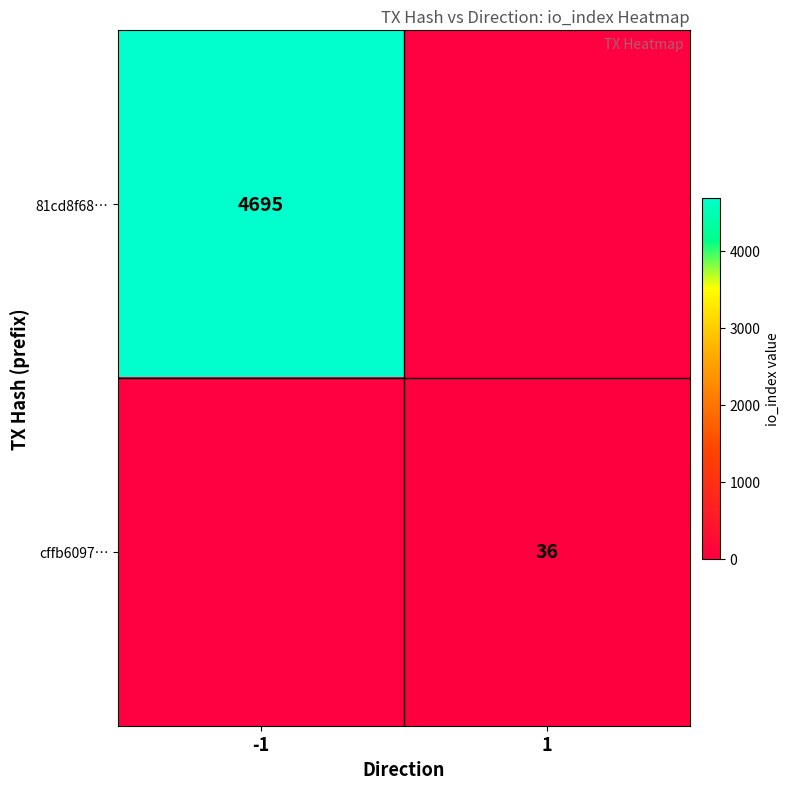

The value of cffb6097… at 1 is 36. True or false?

True